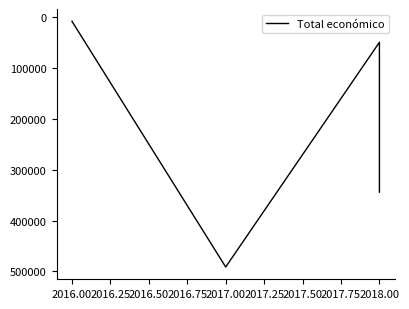

How many points are higher than both their immediate neighbors (excluding endpoints)?

1